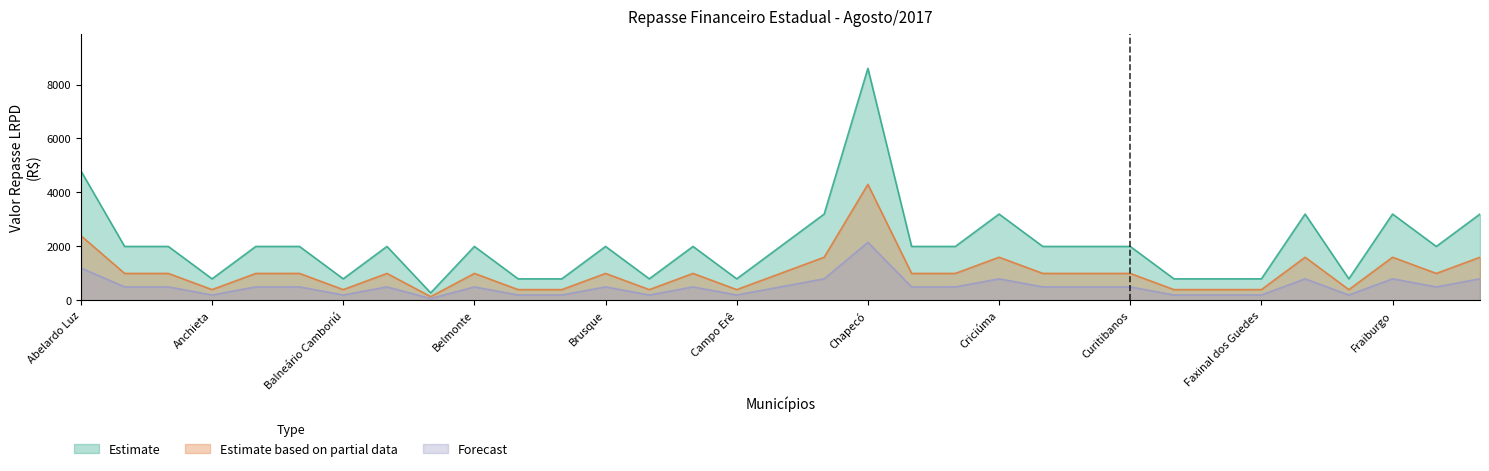

What is the label of the 25th point from the left?

Curitibanos